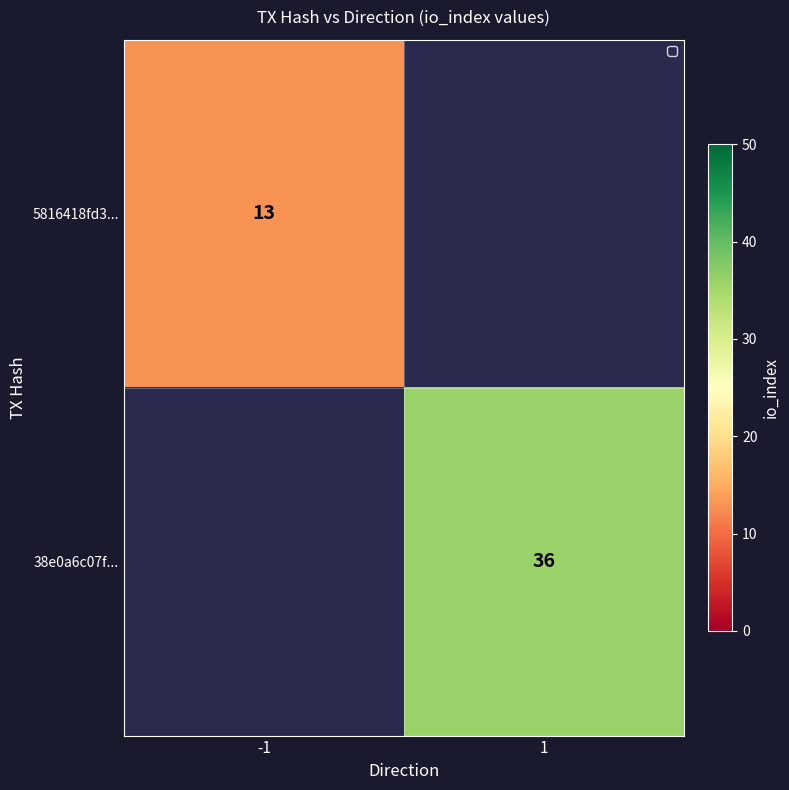

Read the 38e0a6c07f... value at 1.

36.0